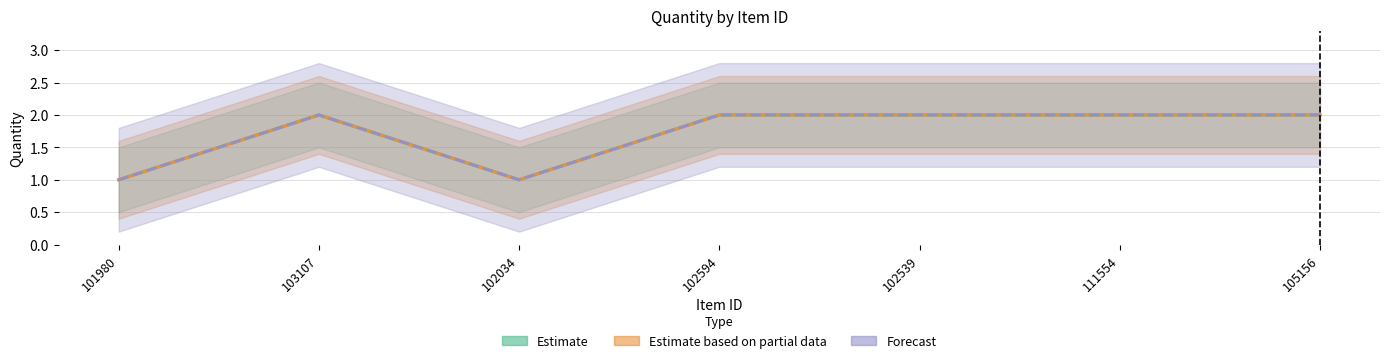

What are all the series names shown in the legend?

Estimate, Estimate based on partial data, Forecast